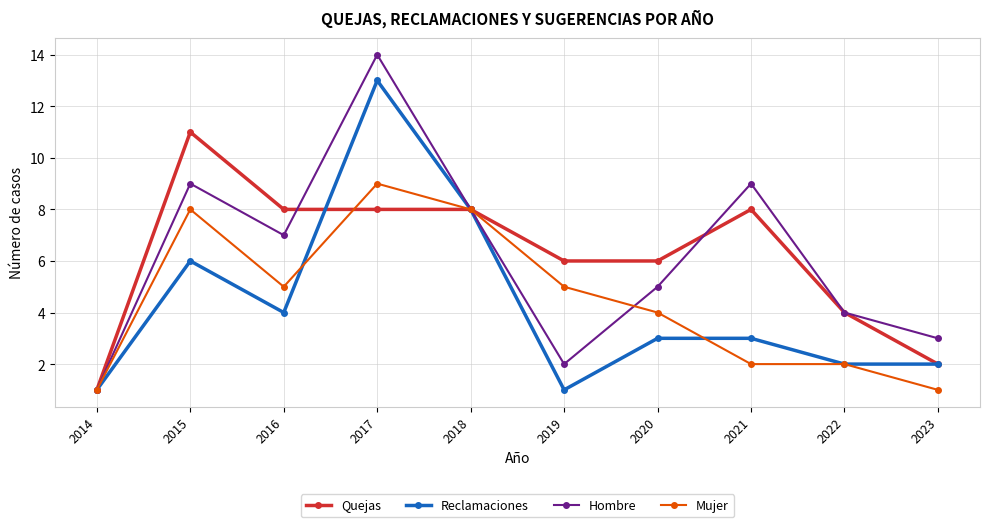

What is the value of the Mujer point at the 5th from the left?

8